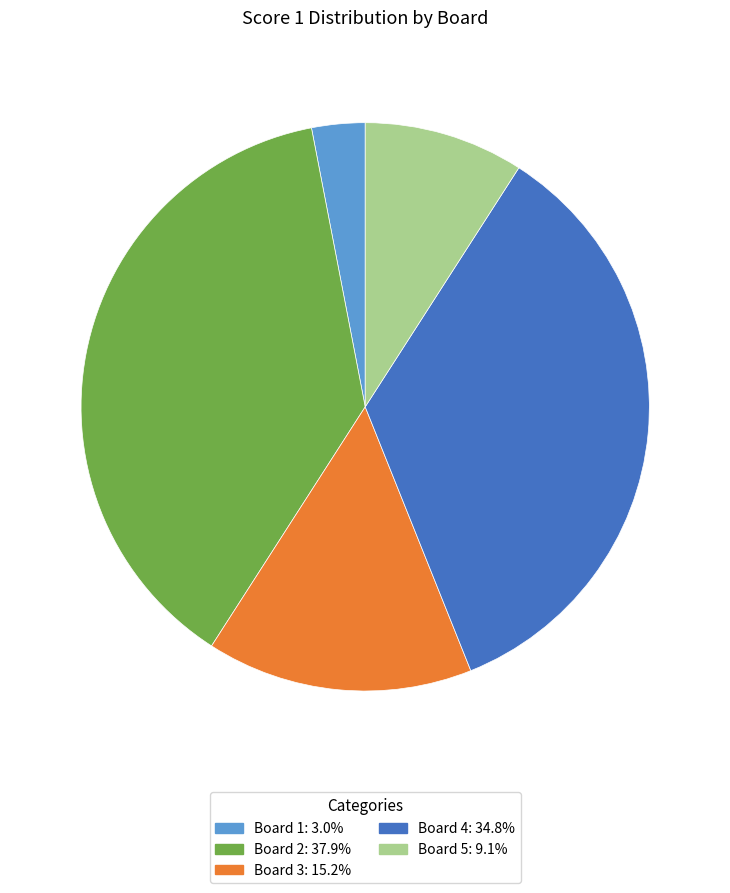

Rank the categories by value from highest to lowest.

Board 2, Board 4, Board 3, Board 5, Board 1